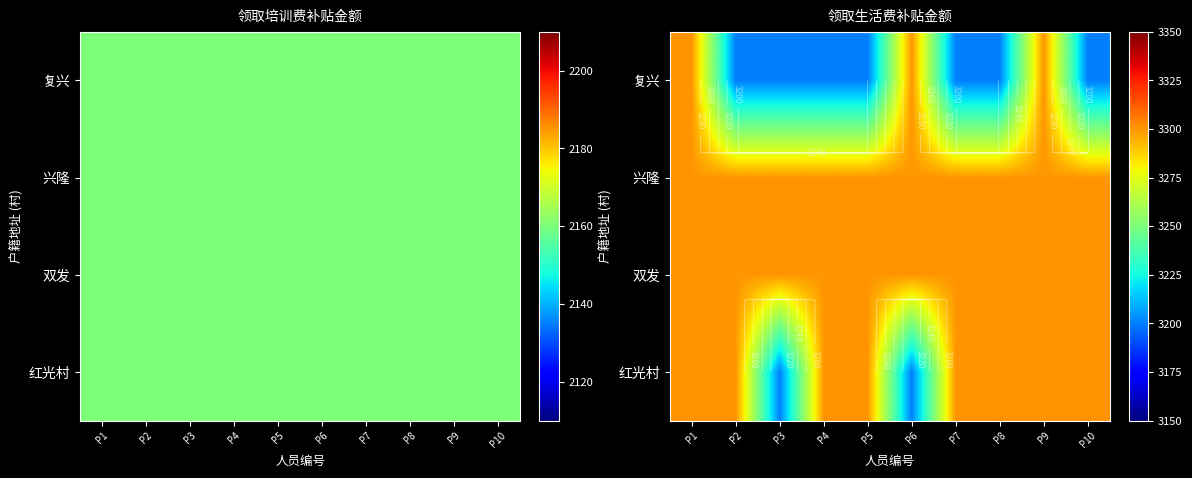

Is the value of 双发 at P8 greater than the value of 红光村 at P10?

No